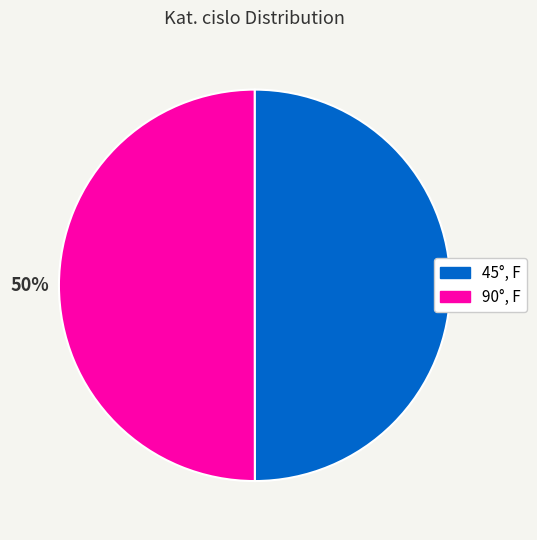

To the nearest percent, what is the combined percentage of 90°, F and 45°, F?

100%